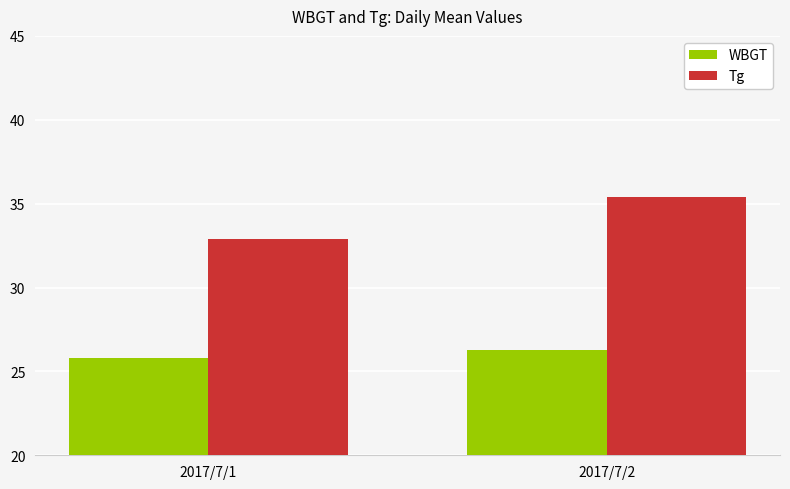

What is the difference between the highest and lowest values at 2017/7/1?

7.1